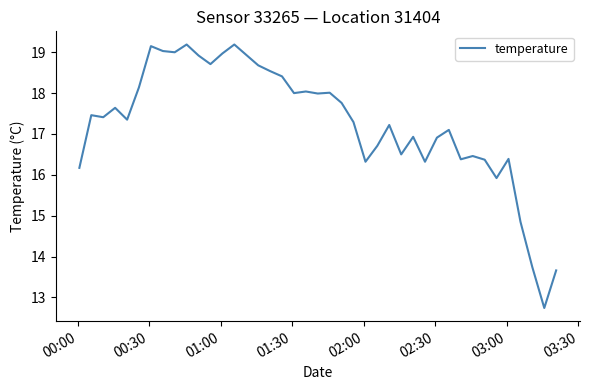

What is the smallest value displayed?

12.7